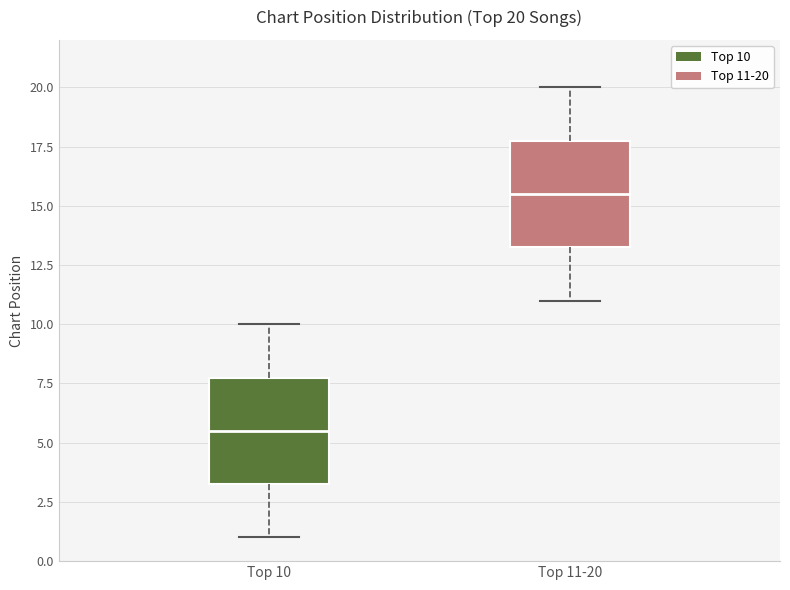

Which box has the highest median line?

Top 11-20